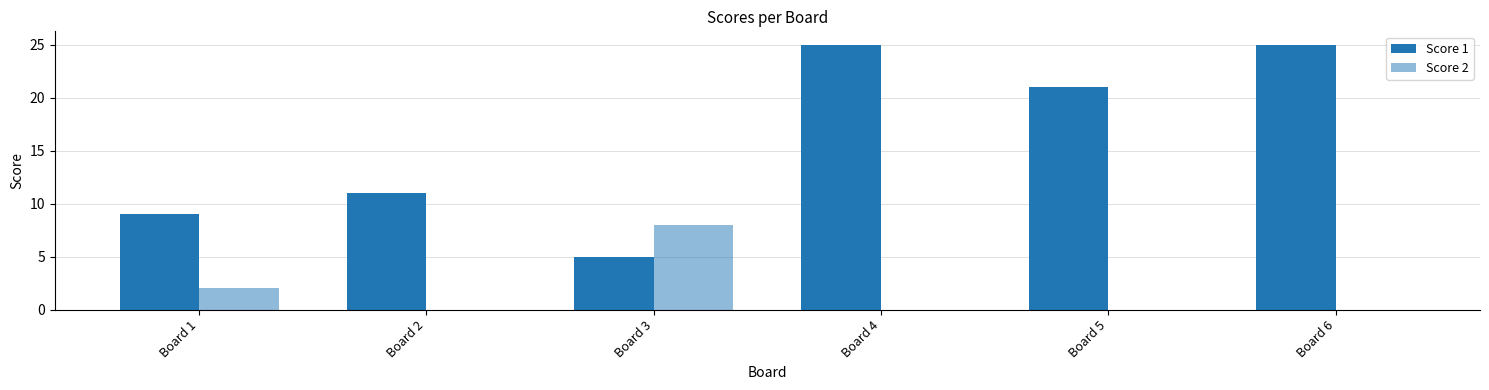

Count the number of categories in the chart.

6